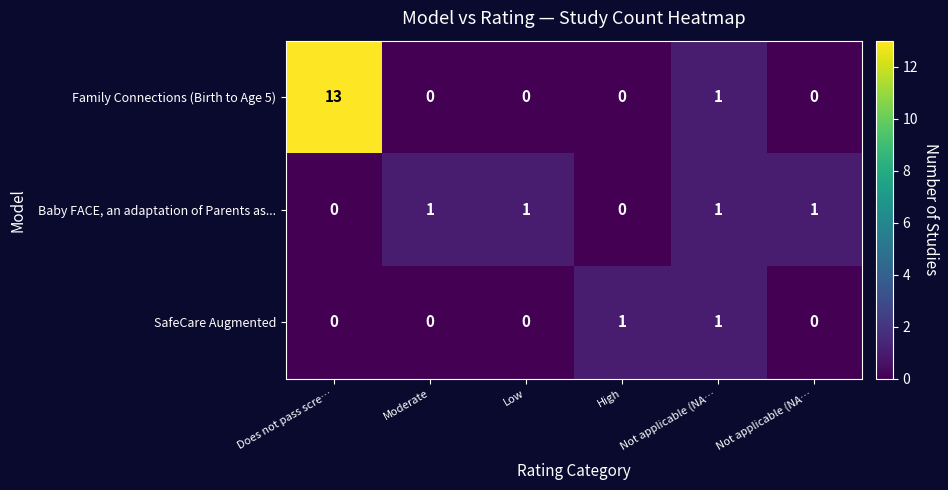

How many distinct data groups are displayed?

3